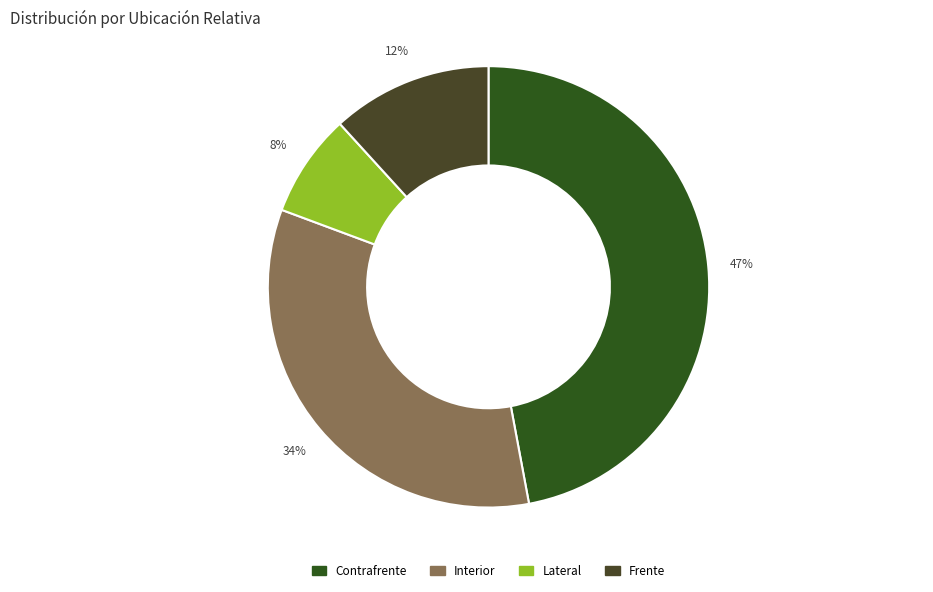

Does any single category account for the majority?

No